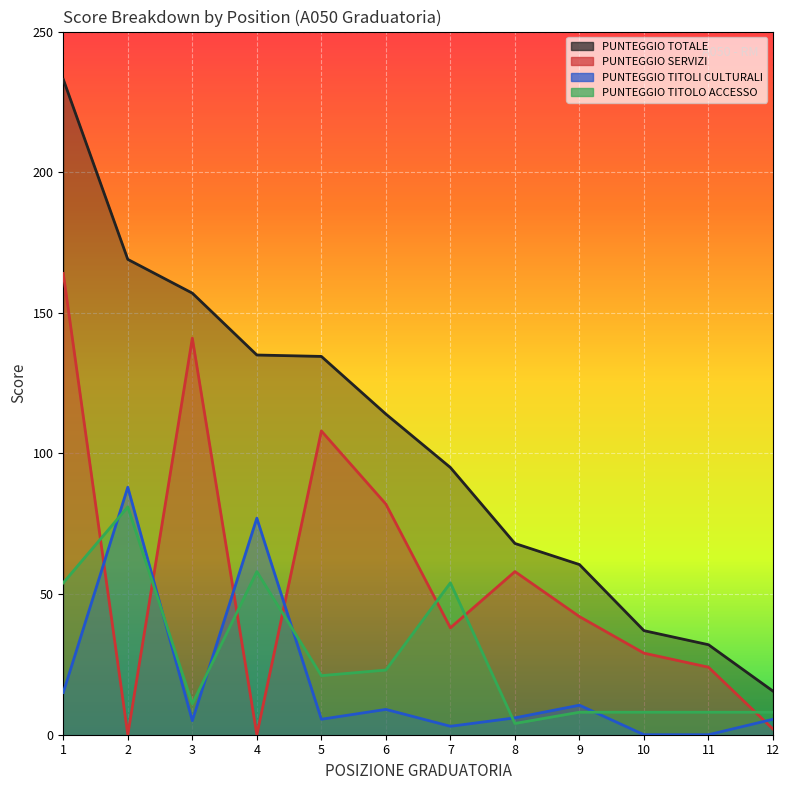

Is it true that PUNTEGGIO TITOLI CULTURALI equals 39.3 at 2?

False